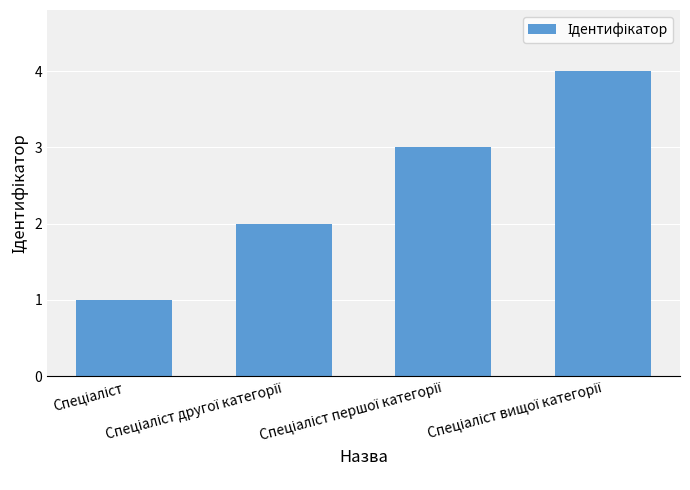

Reading left to right, transcribe all the data shown in this chart.

1	2	3	4